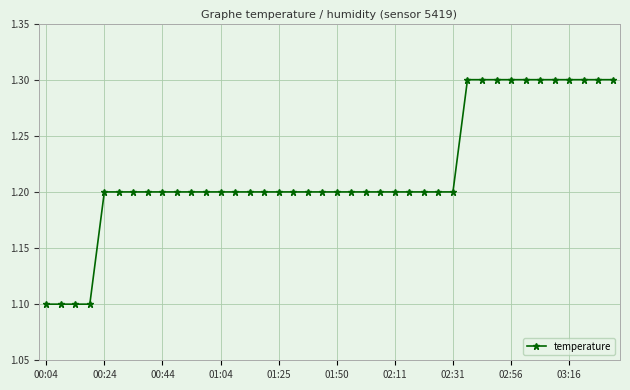

How many values are between 1 and 2?

40